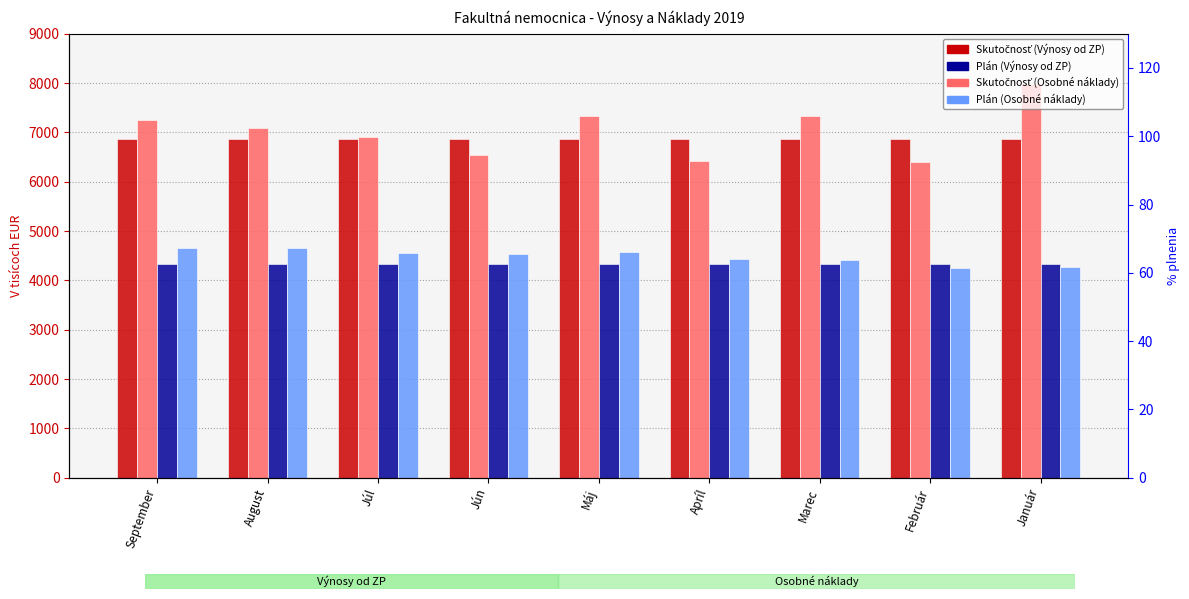

Rank the series by their maximum value, from highest to lowest.

Skutočnosť (Výnosy od ZP), Plán (Výnosy od ZP), Skutočnosť (Osobné náklady), Plán (Osobné náklady)